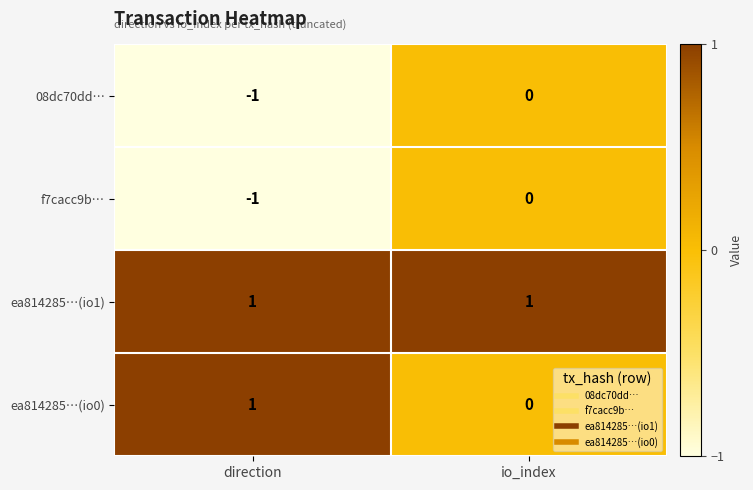

Where is 08dc70dd… nearest to the value 0?

io_index